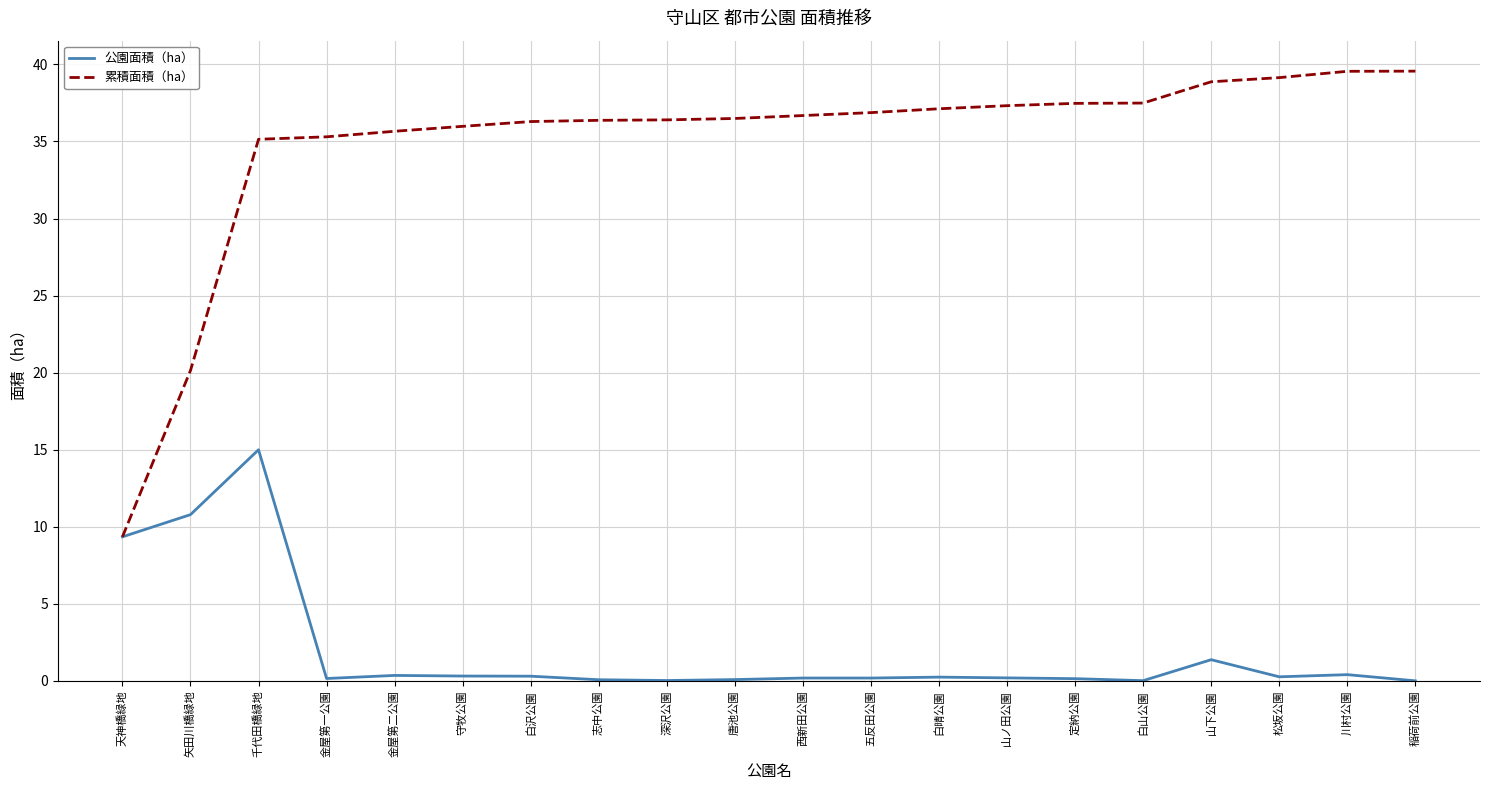

At which category is the sum across all series the highest?

千代田橋緑地